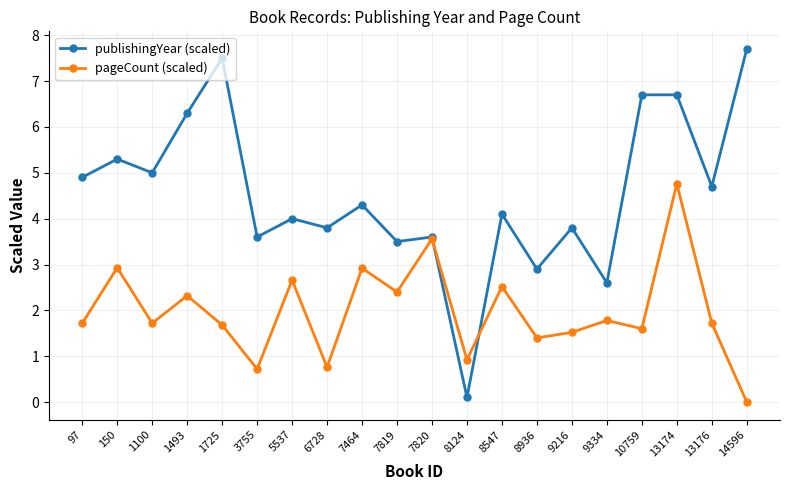

Is it true that pageCount (scaled) equals 1.5 at 8124?

False